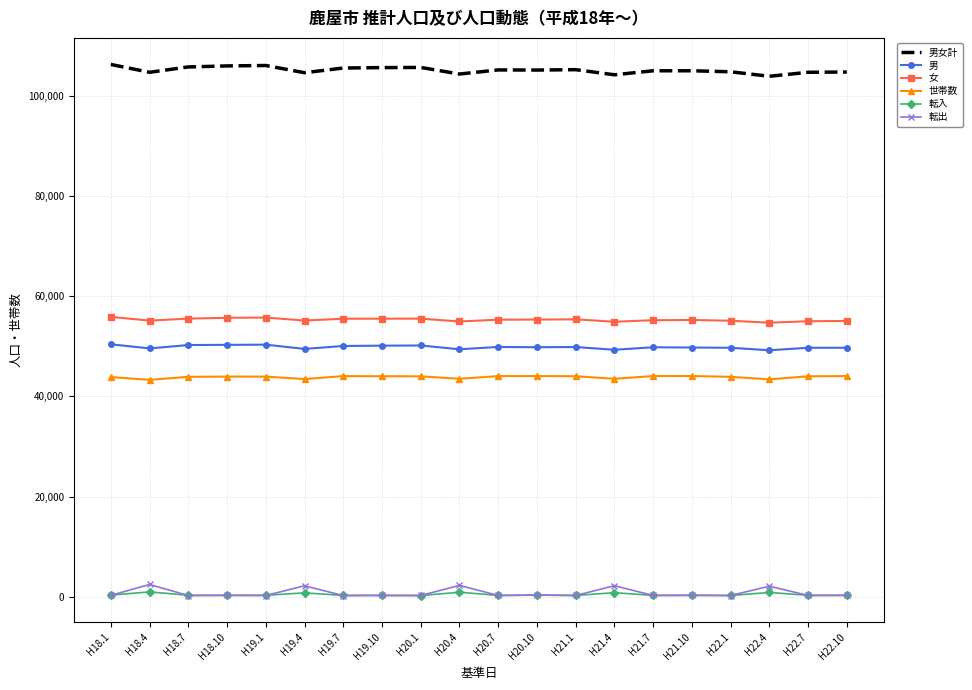

What is the sum of all 女 values?

1105752